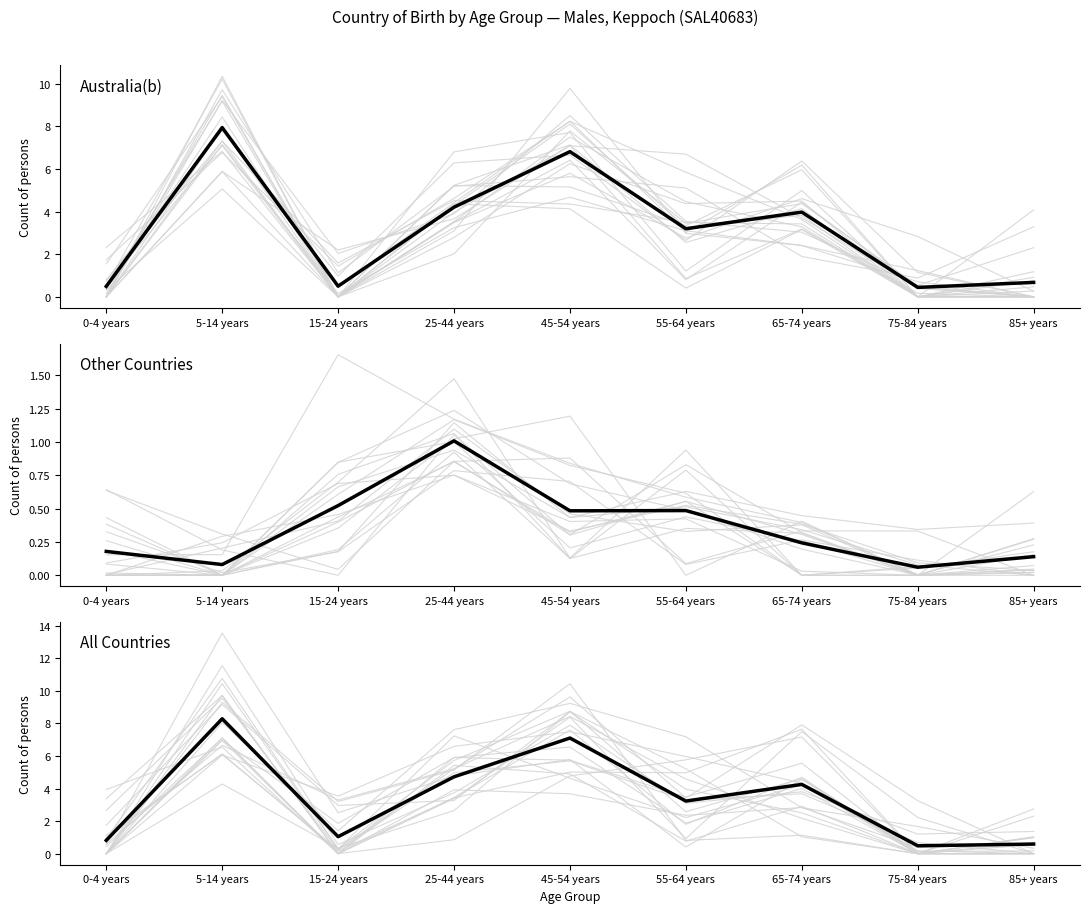

After their last crossing, which series has the higher values: Other Countries or Australia(b)?

Australia(b)